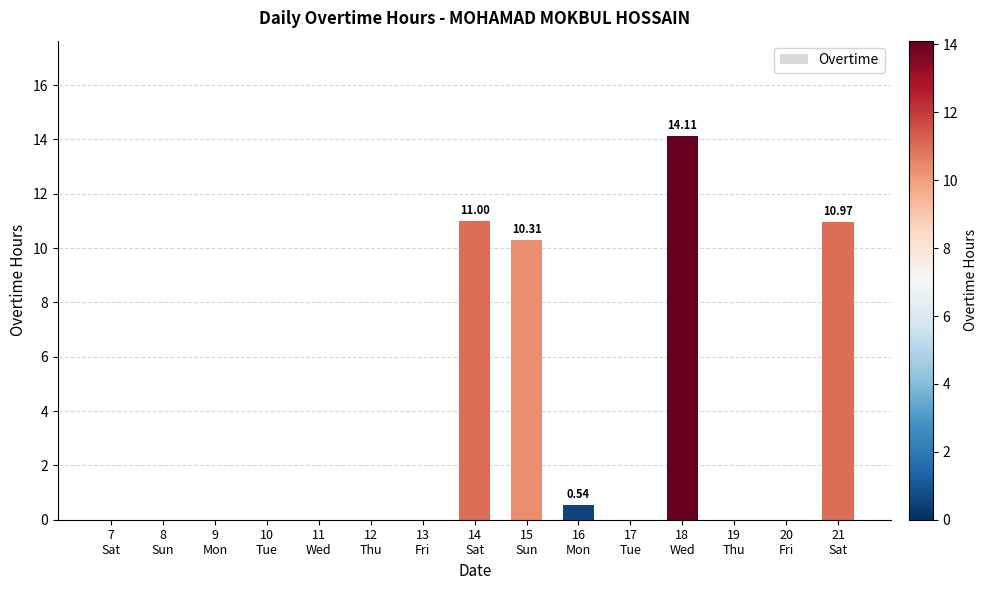

What is the sum of all values?

46.9